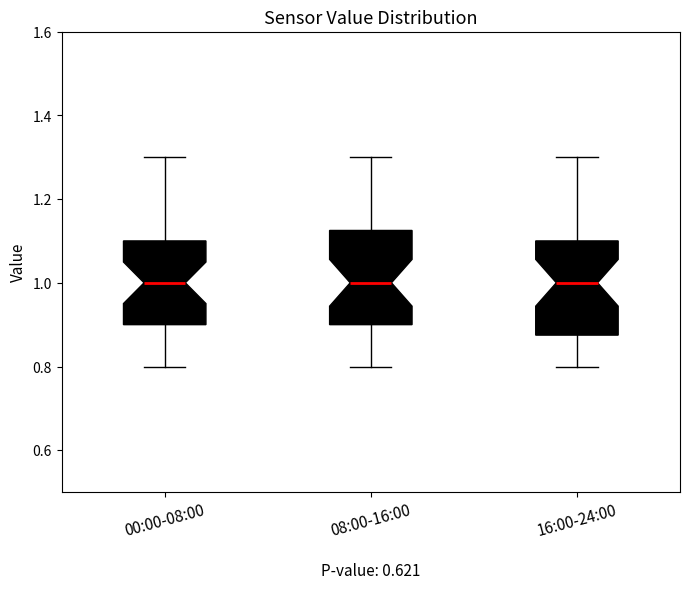

Where is the lower edge of the box for 08:00-16:00 on the y-axis? The values are not printed on the chart, so give them approximately, as read against the axis.

0.90